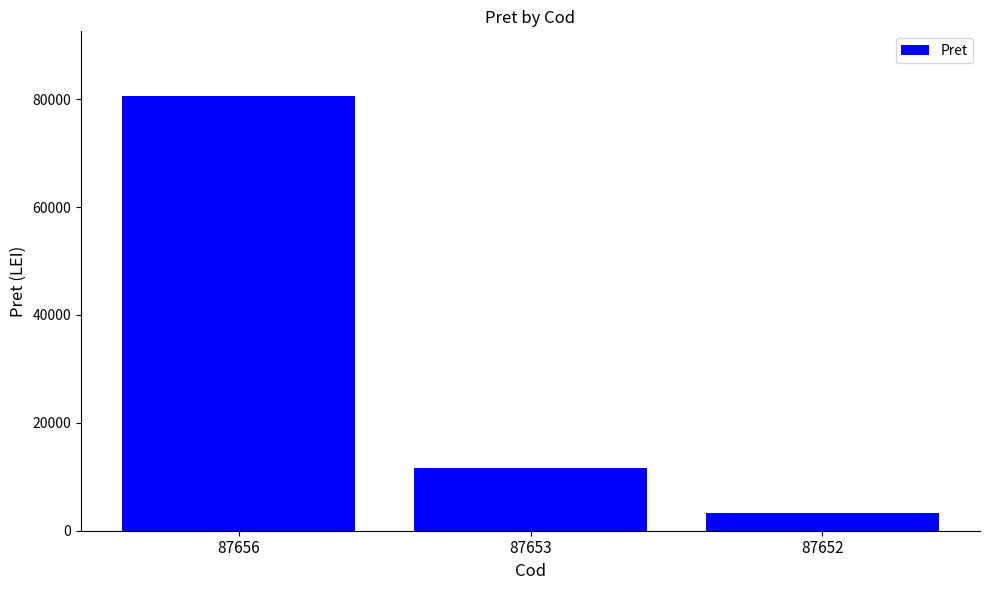

What is the minimum value shown in the chart?

3351.6